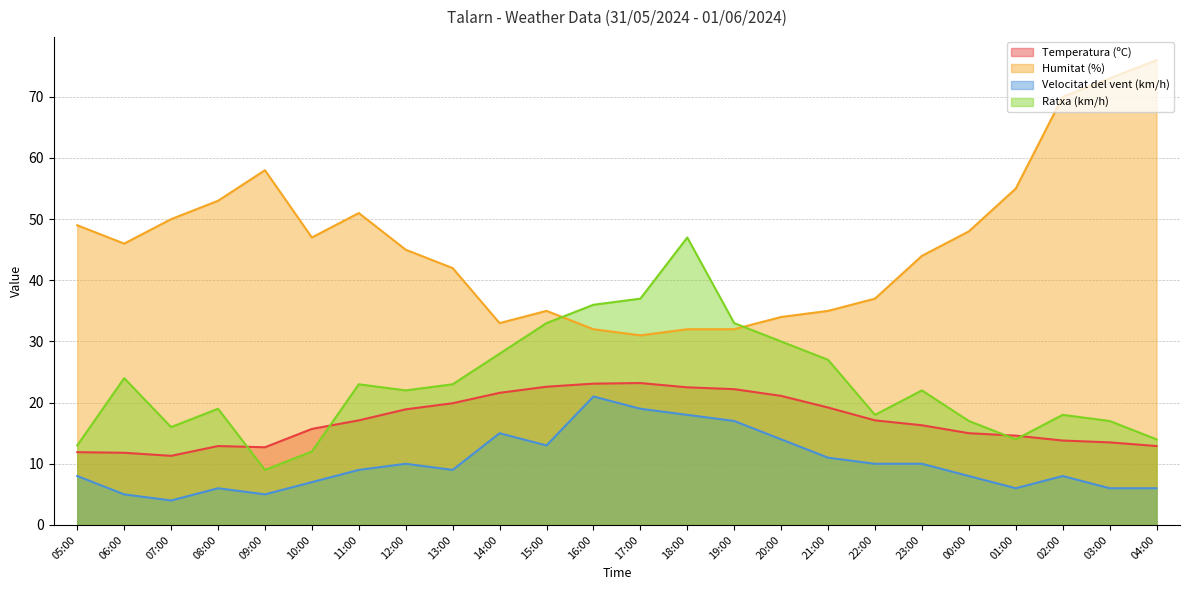

True or false: Temperatura (ºC) and Velocitat del vent (km/h) cross at least once.

False